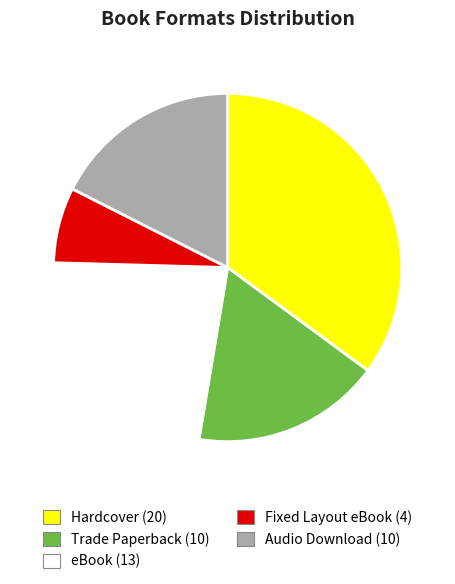

Does Audio Download account for over 50% of the chart?

No